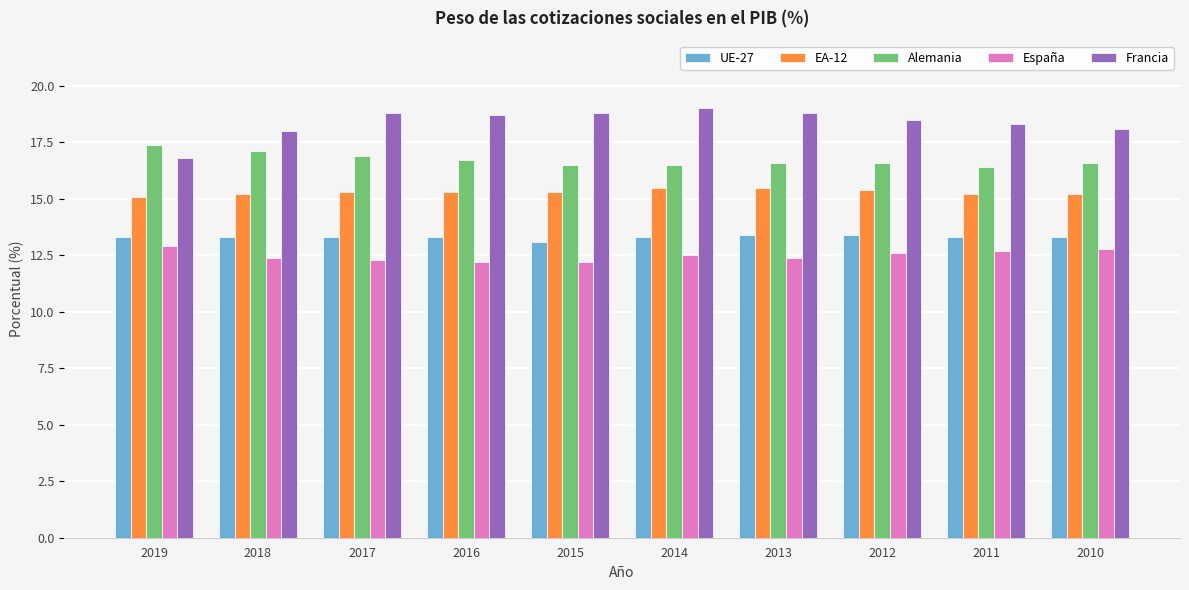

Rank the series at 2017 from highest to lowest value.

Francia, Alemania, EA-12, UE-27, España